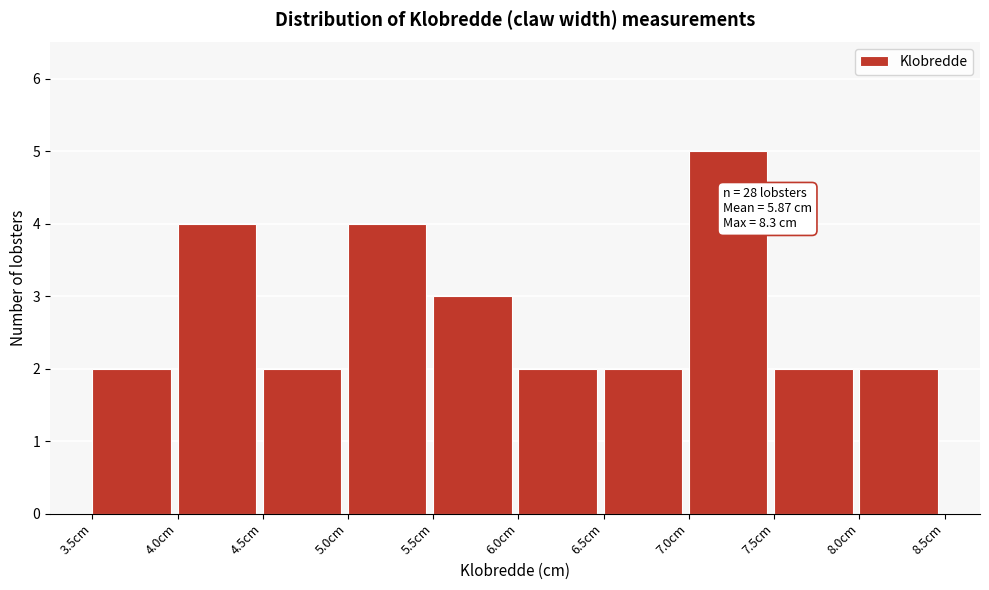

Which range on the x-axis has the tallest bar?

7.0 to 7.5